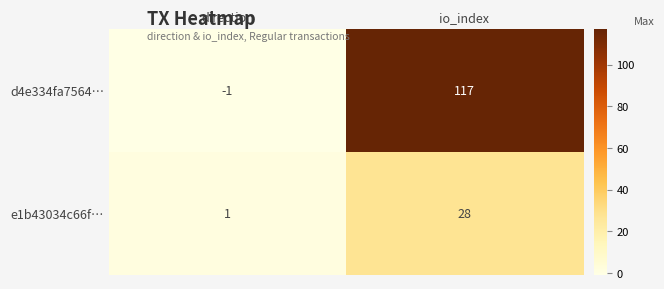

Reading left to right, what are all the values shown in this chart?

d4e334fa7564…: -1	117
e1b43034c66f…: 1	28